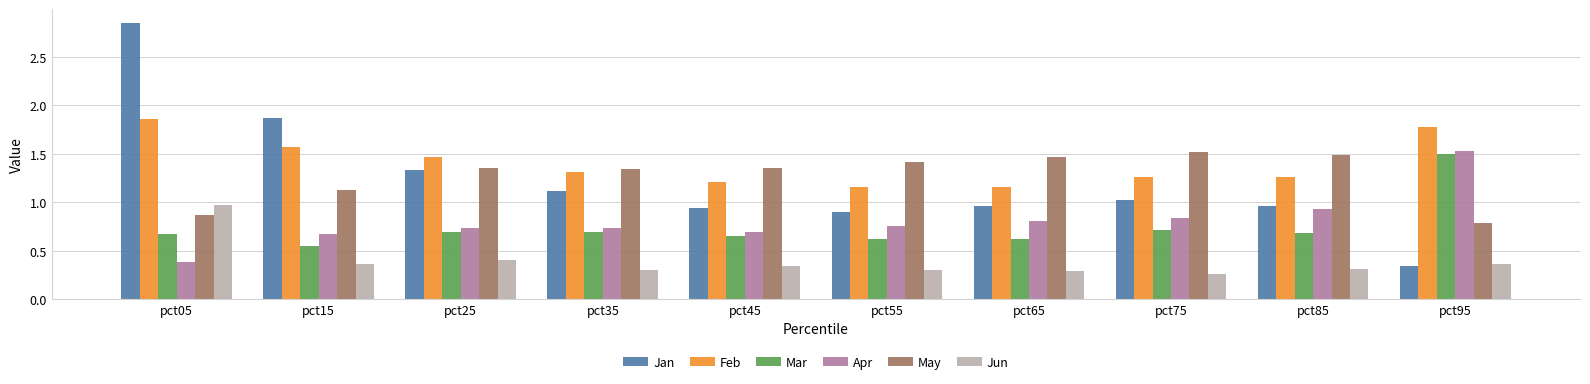

Between pct15 and pct25, which series saw the biggest shift?

Jan